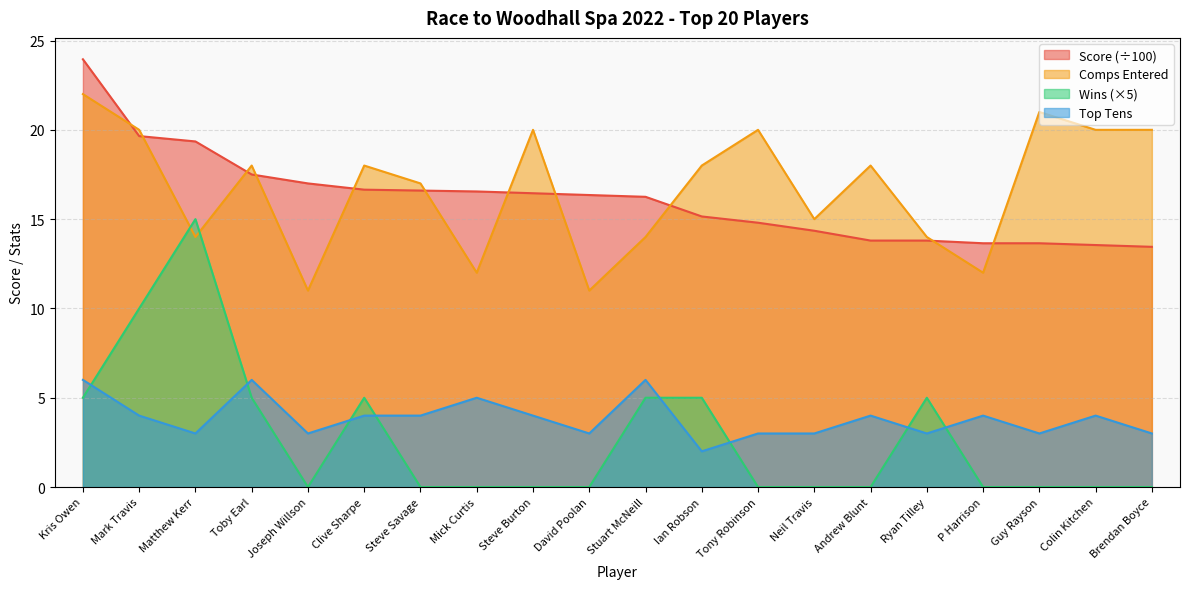

What are all the series names shown in the legend?

Score (÷100), Comps Entered, Wins (×5), Top Tens